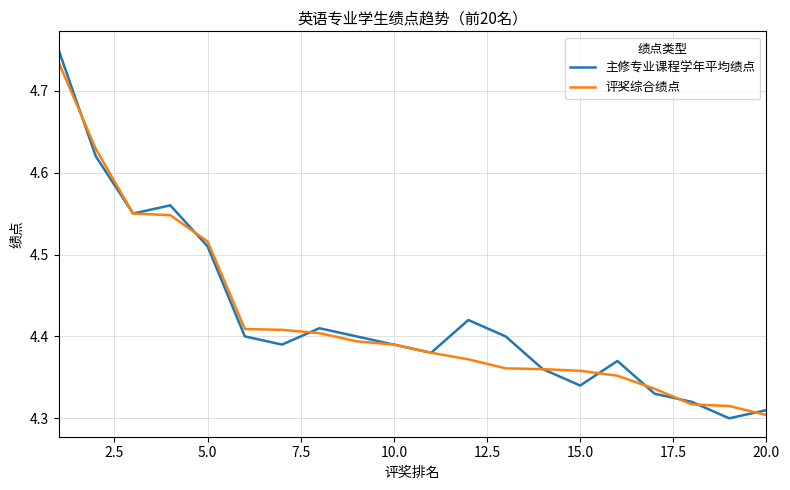

Does the chart have visible grid lines?

Yes